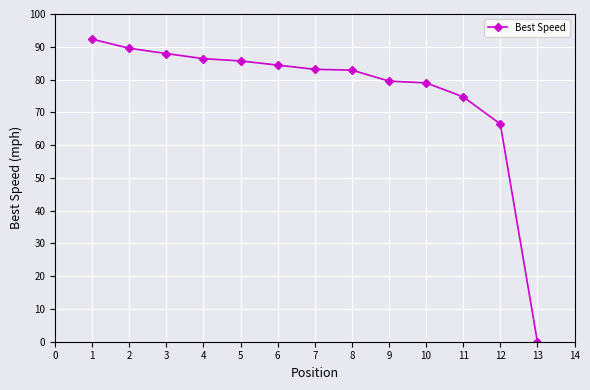

Which category has the lowest value across all series?

13